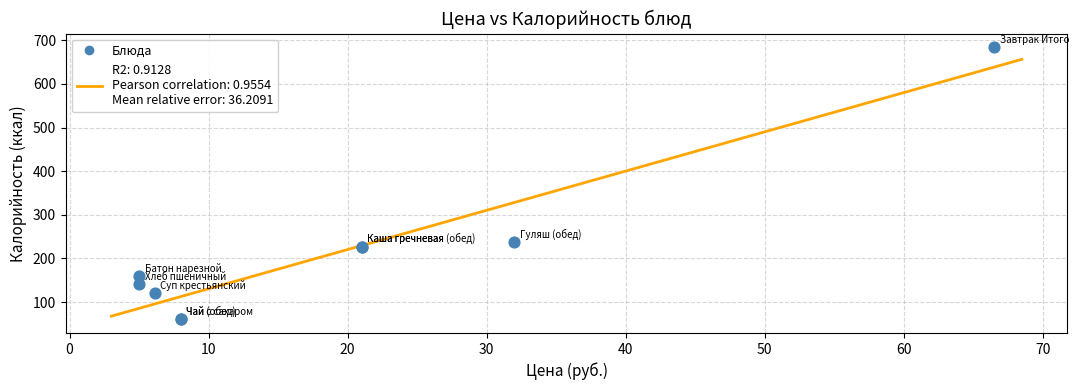

What Y value in the scatter plot is closest to 372?

237.2